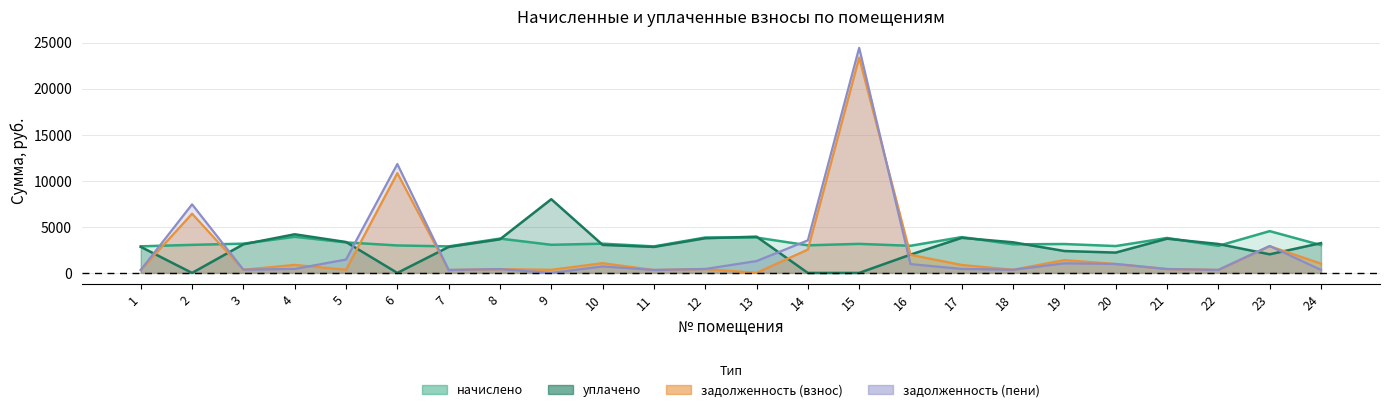

The уплачено series shows 10704.4 at 9. True or false?

False